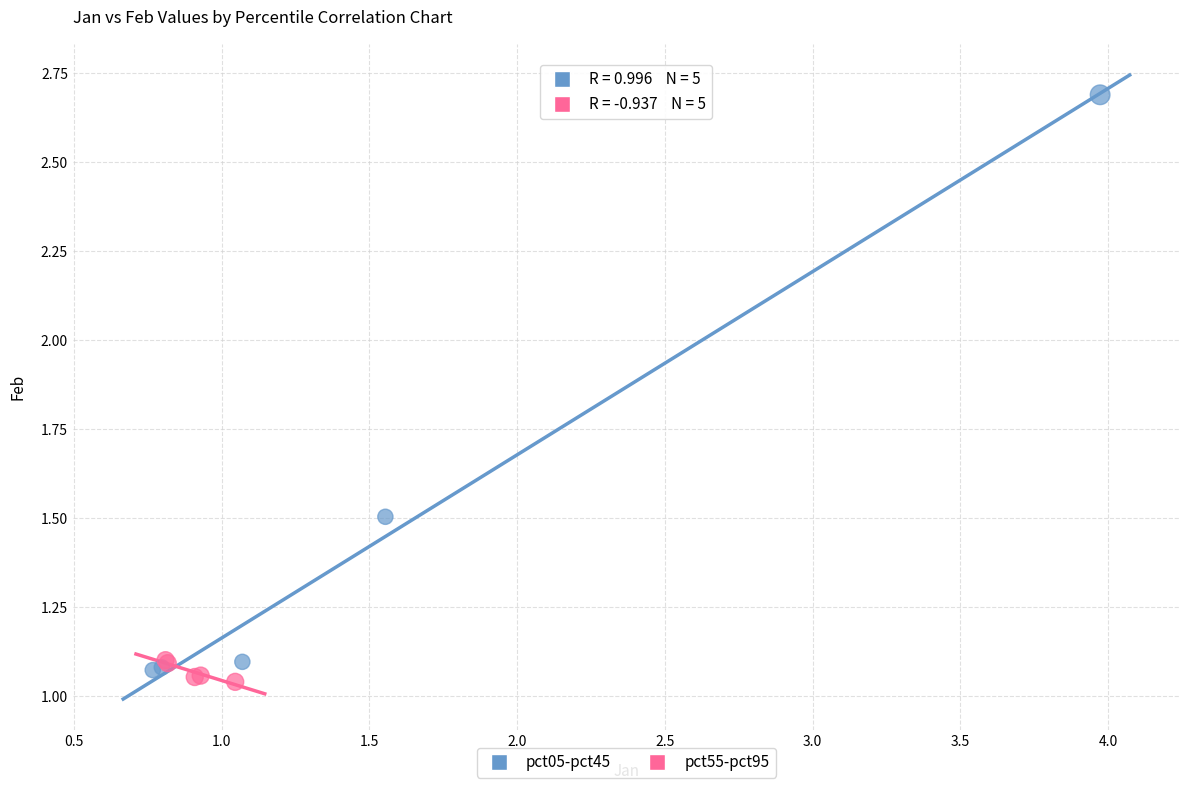

Which series contains the highest Y value?

pct05-pct45